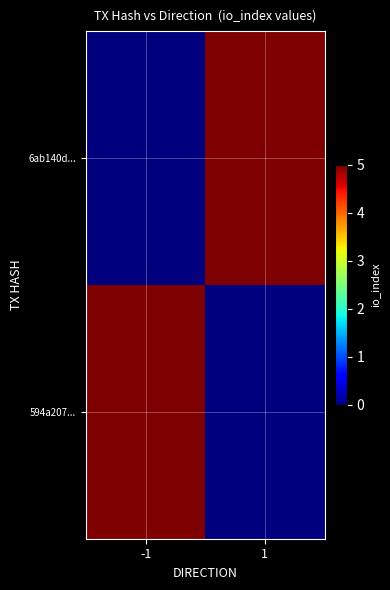

Reading right to left, list all the values displayed in this chart.

6ab140d...: 1=5	-1=0
594a207...: 1=0	-1=5